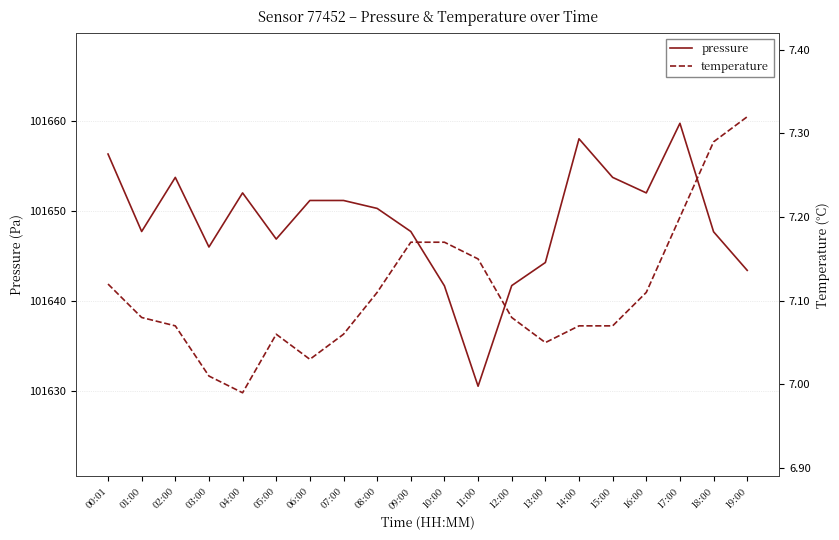

What is the approximate value of pressure at 12:00?

101641.7